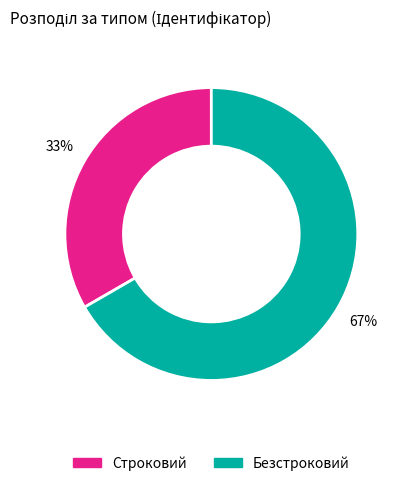

Is the sum of Строковий and Безстроковий greater than half?

Yes